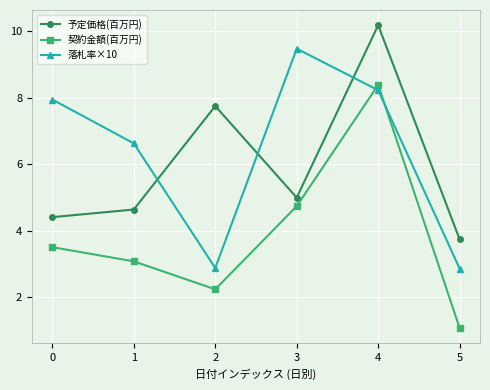

Which series has the largest total across all categories?

落札率×10